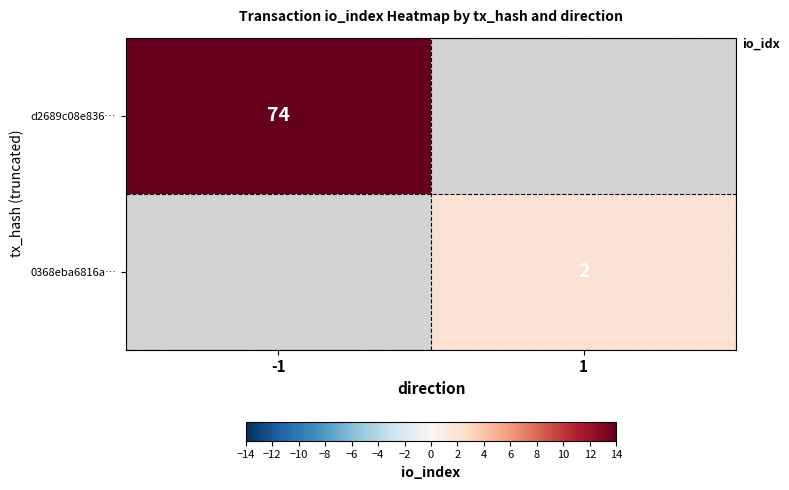

The 0368eba6816a… series shows 0 at 1. True or false?

False